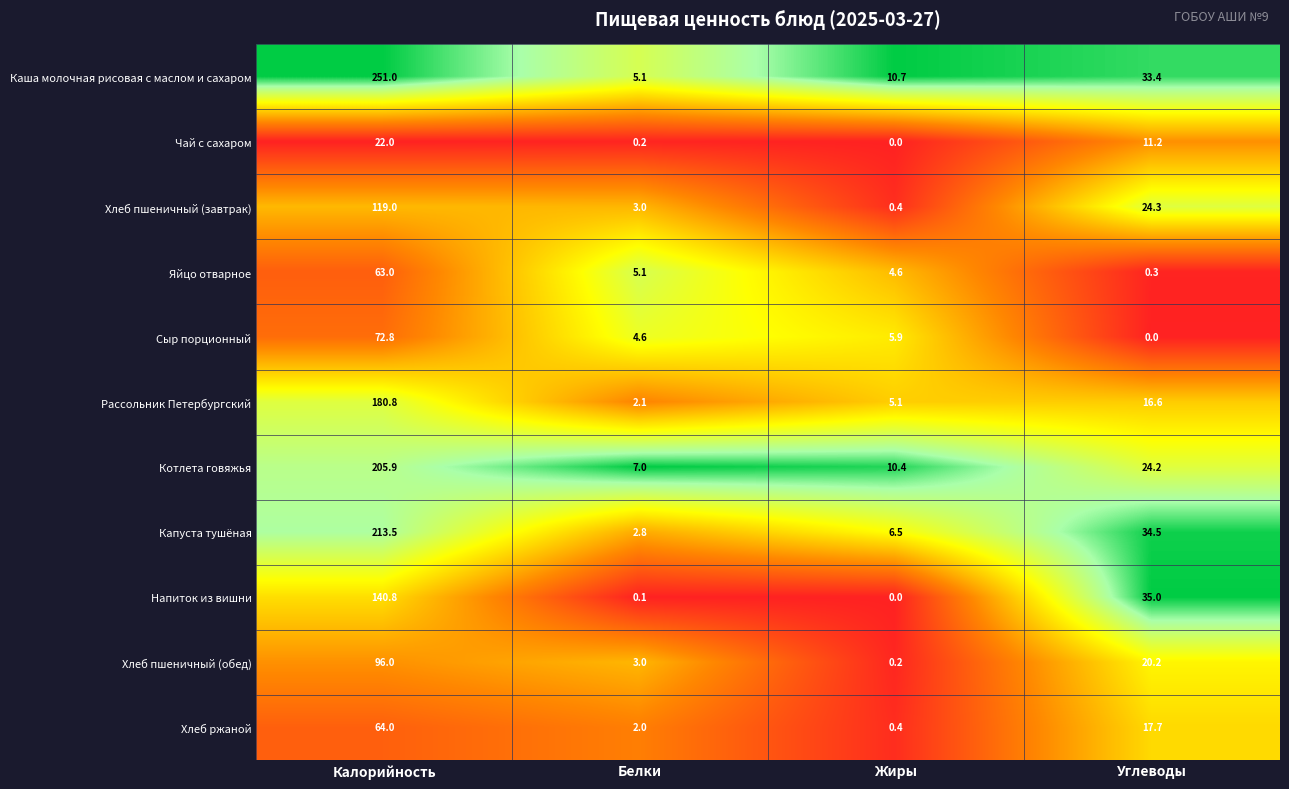

Rank the categories by Рассольник Петербургский value from lowest to highest.

Белки, Жиры, Углеводы, Калорийность